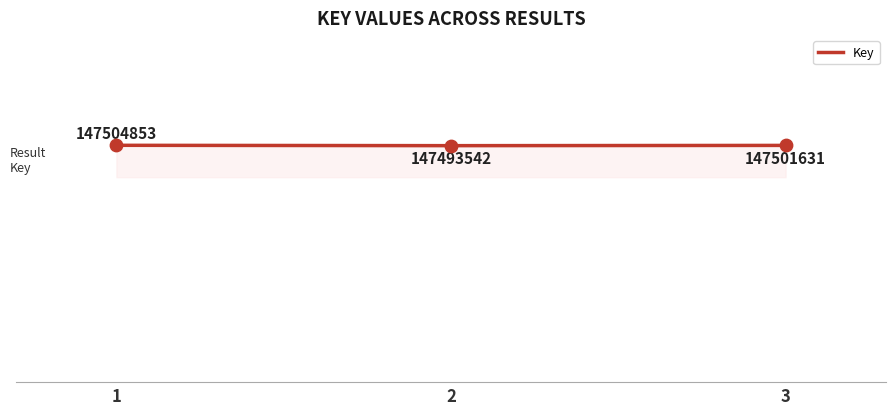

What is the change in value from 1 to 2?

-11311